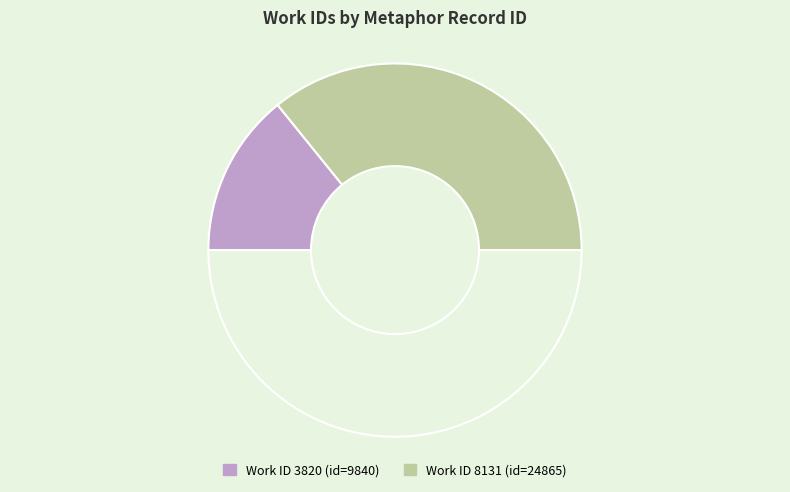

What is the smallest slice in the pie chart?

3820